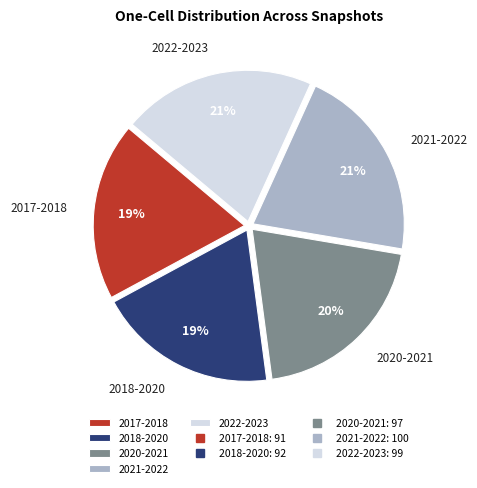

The 2022-2023 slice represents 21% of the pie. True or false?

True